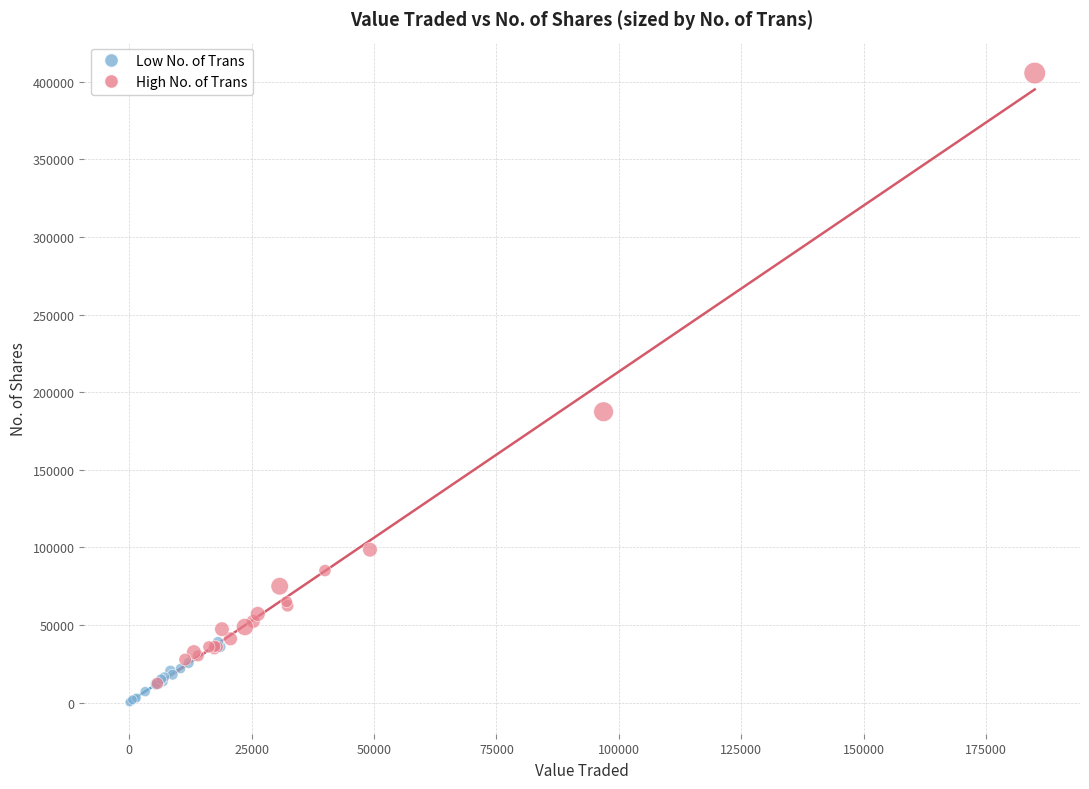

Which series reaches the maximum Y coordinate?

High No. of Trans